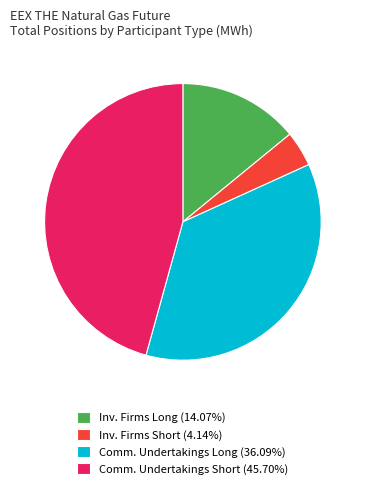

What is the ratio of the value at Comm. Undertakings Short (45.70%) to the value at Inv. Firms Long (14.07%)?

3.2